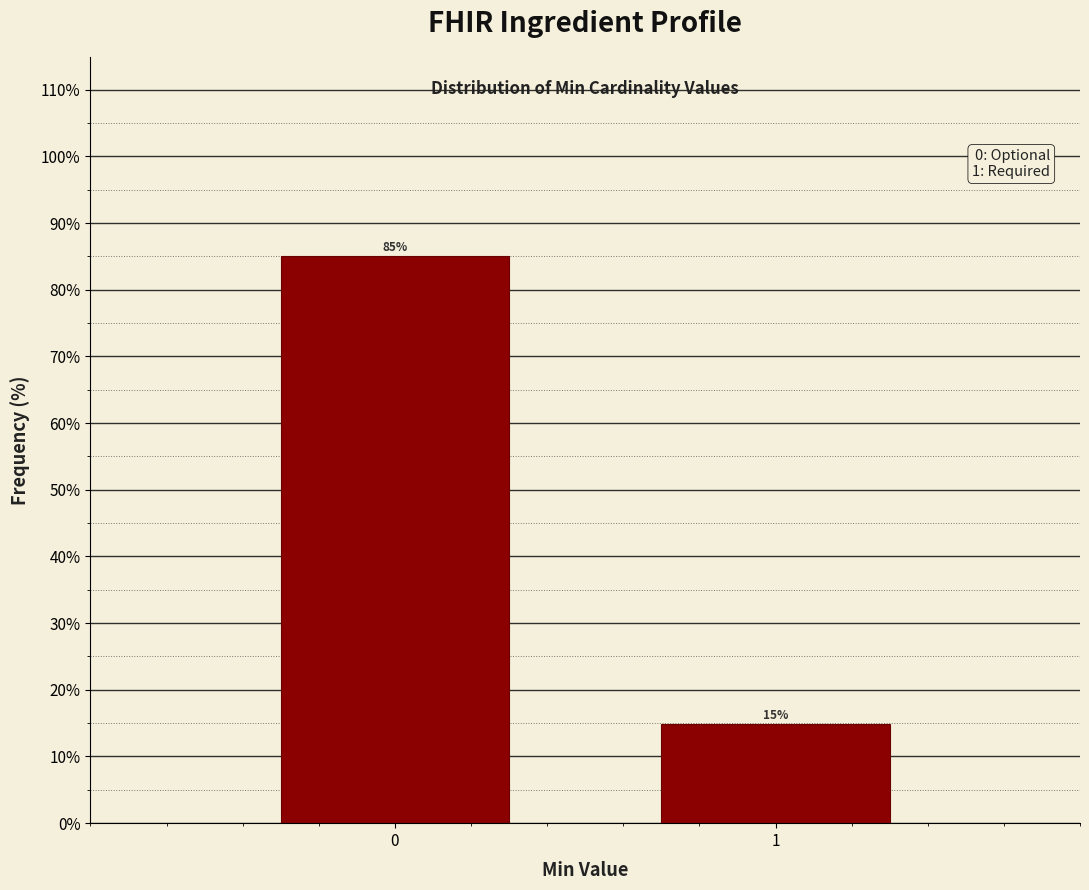

The value at 1 is 8.9. True or false?

False